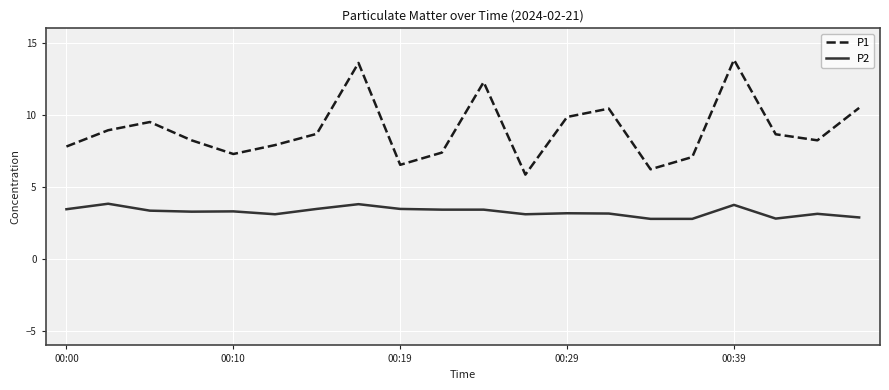

Does the chart have visible grid lines?

Yes